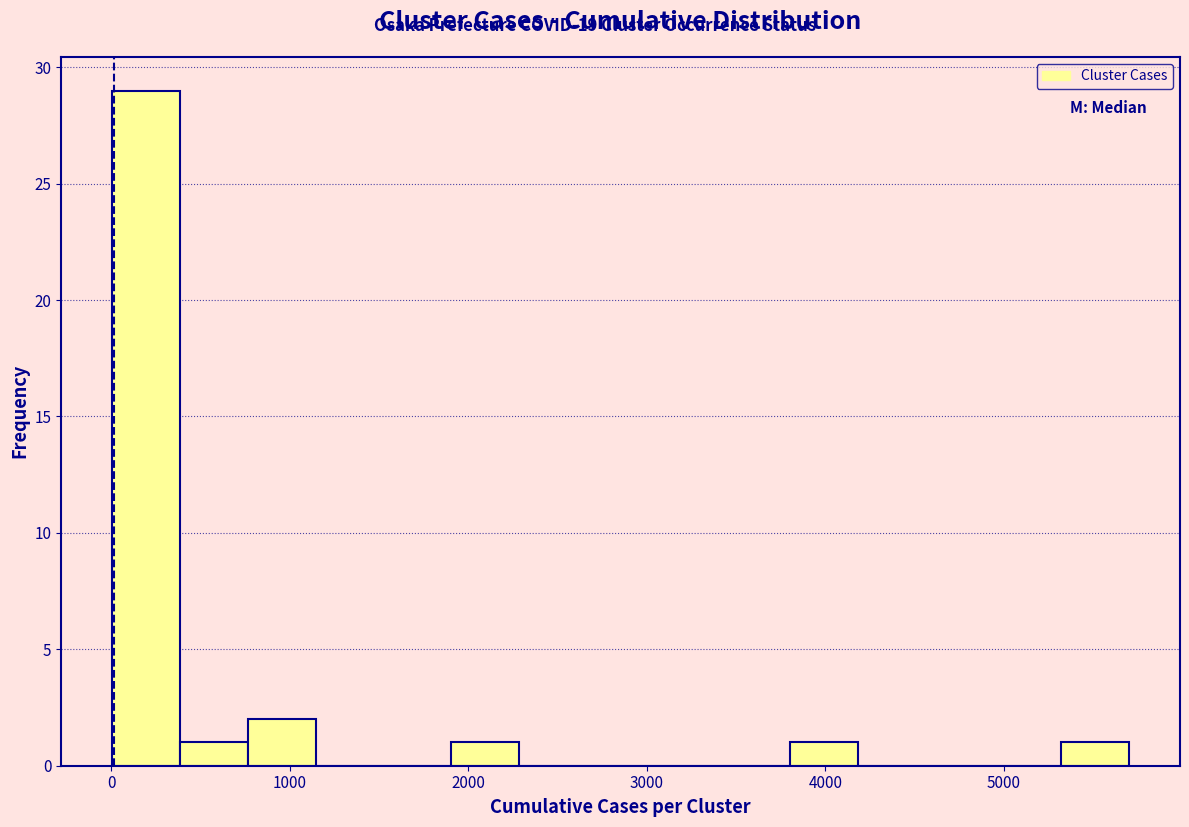

Read against the x-axis, roughly where is the centre of the tallest bar?

200